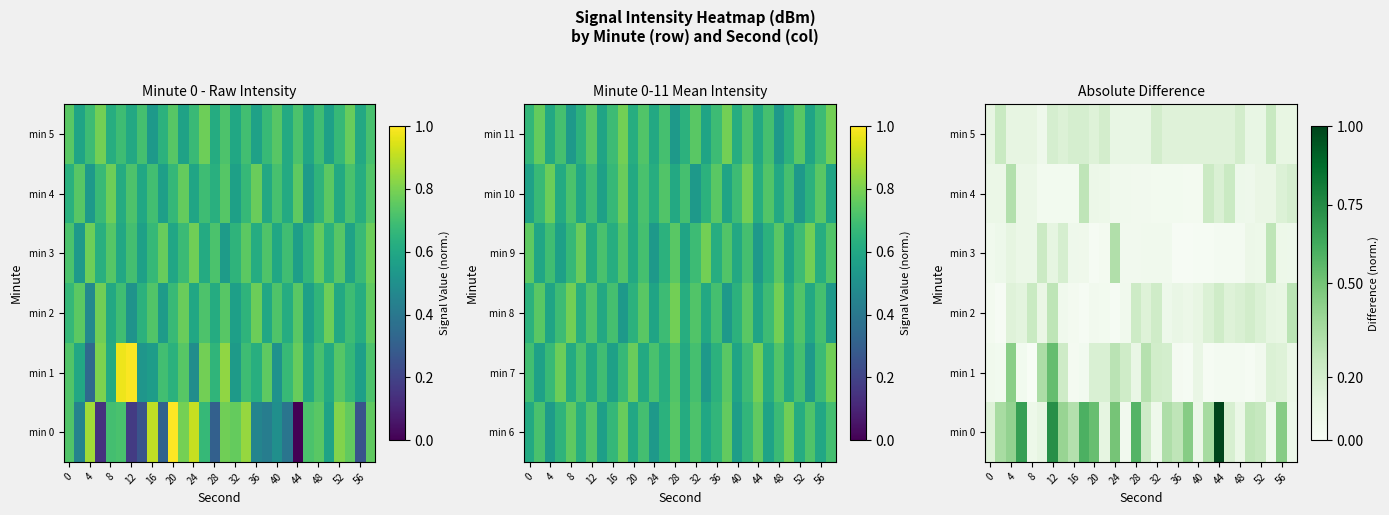

Rank the series by their maximum value, from lowest to highest.

min 5, min 2, min 4, min 3, min 1, min 0